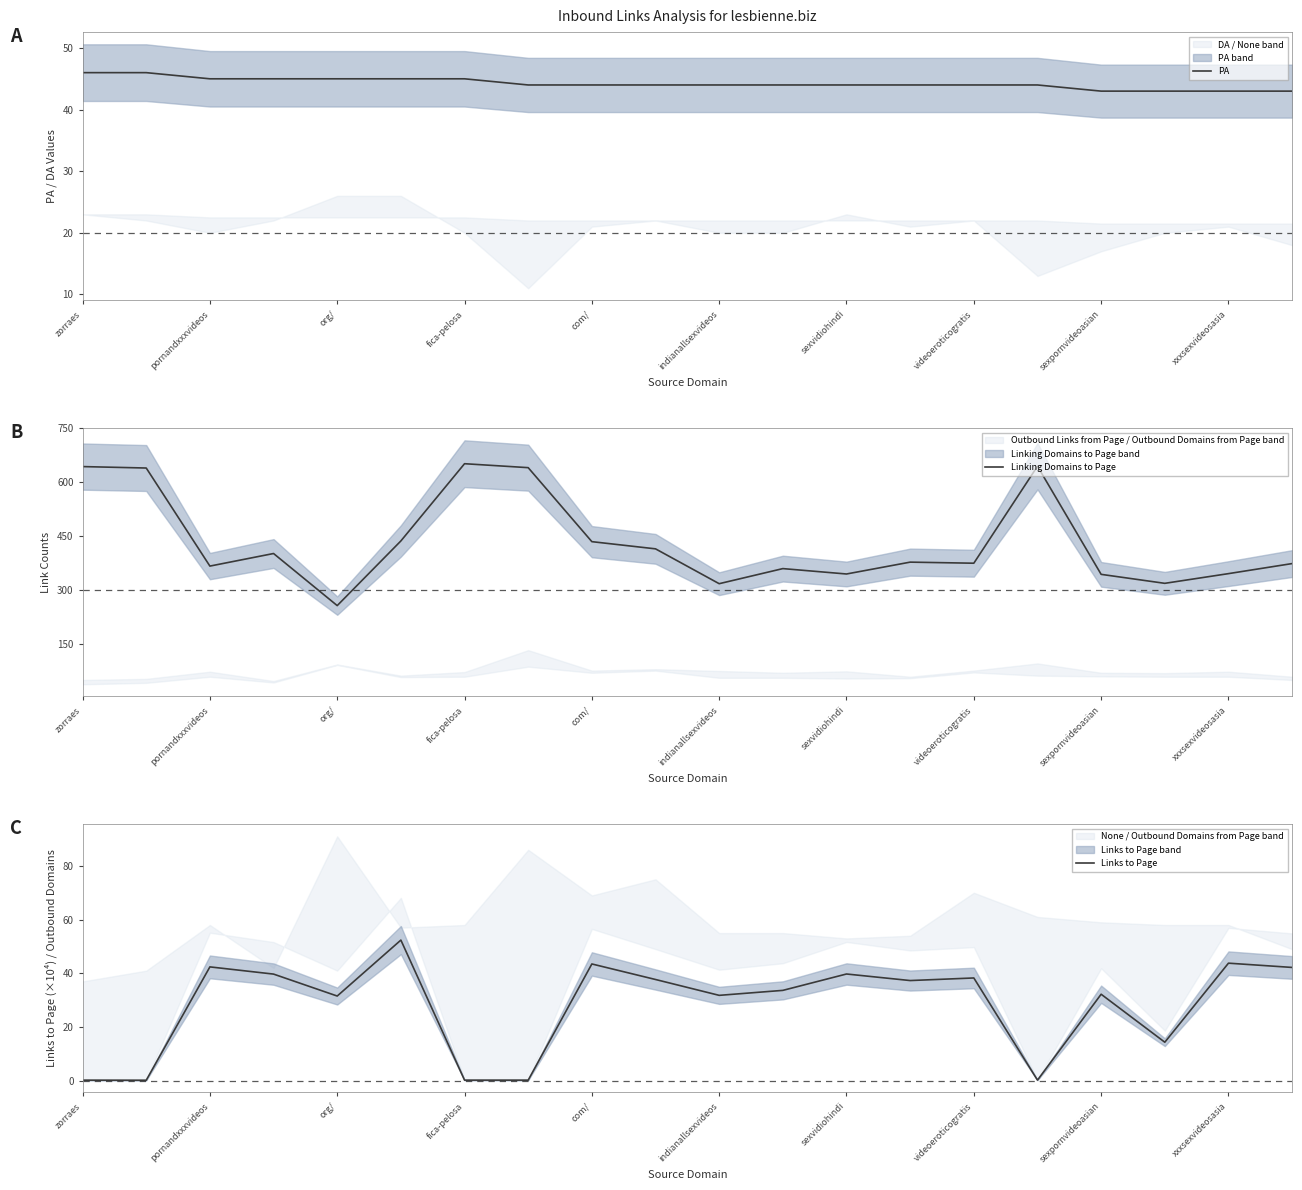

At how many categories does at least one series exceed 40?

20